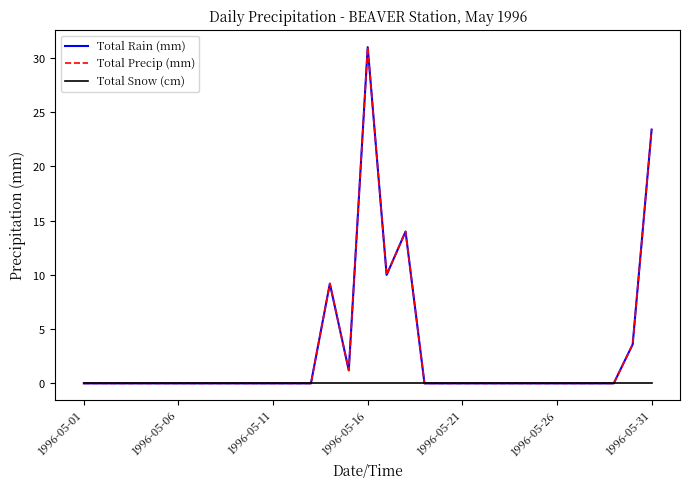

How many lines are shown in the chart?

3